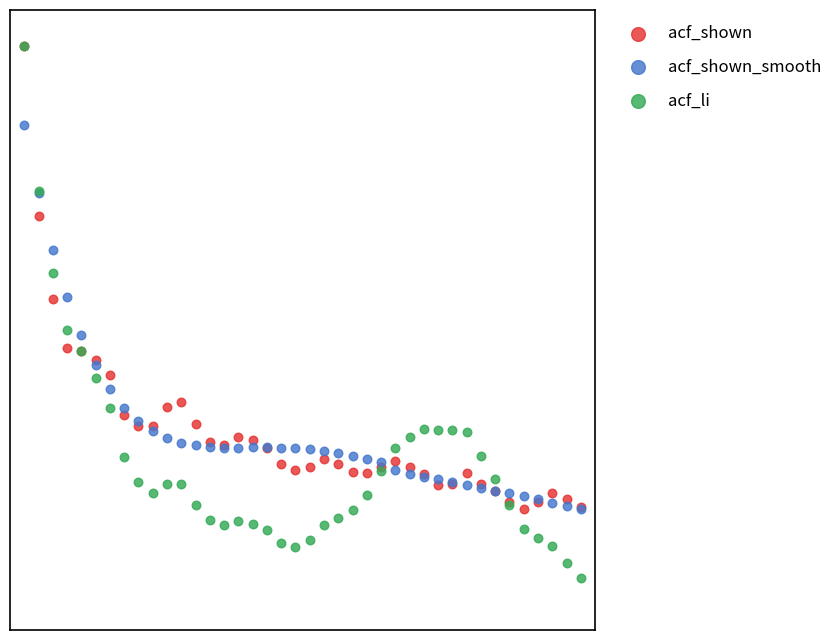

Which series has the widest spread of Y values?

acf_li